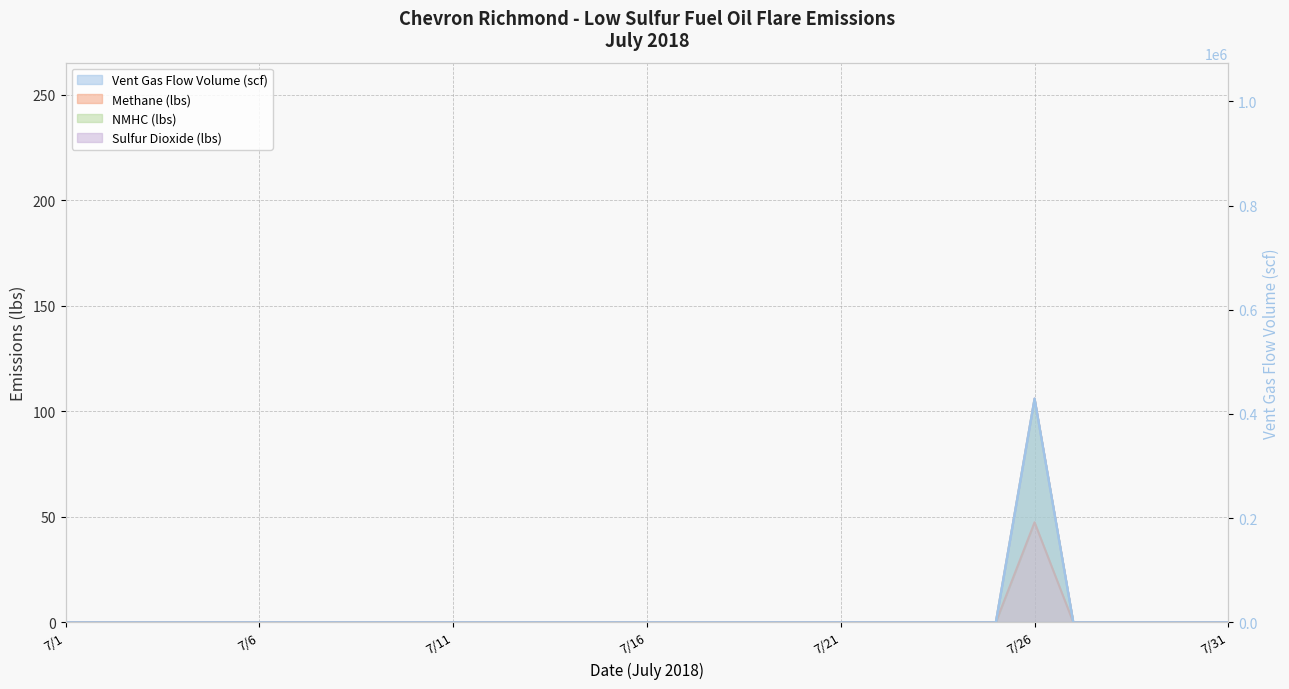

What is the difference between the maximum and minimum values in the NMHC (lbs) series?

106.0